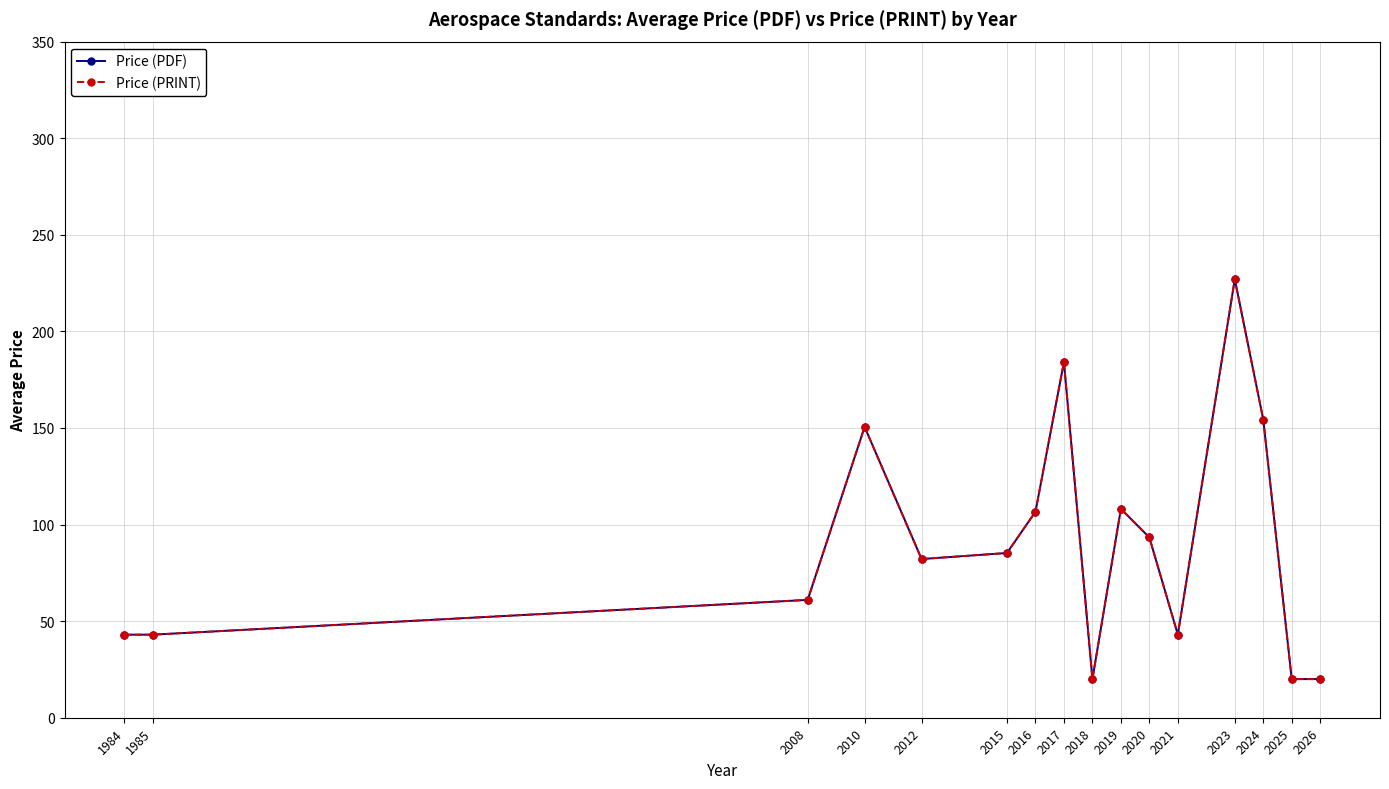

At how many categories does at least one series exceed 150?

4